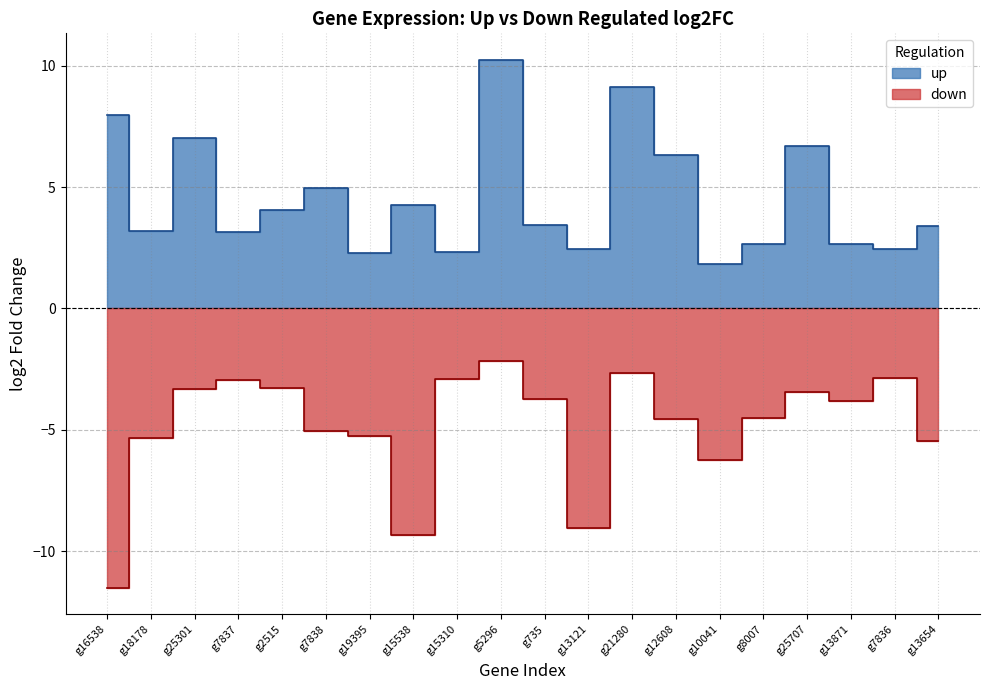

What is the sum of the down values at g18178 and g10041?

-11.6